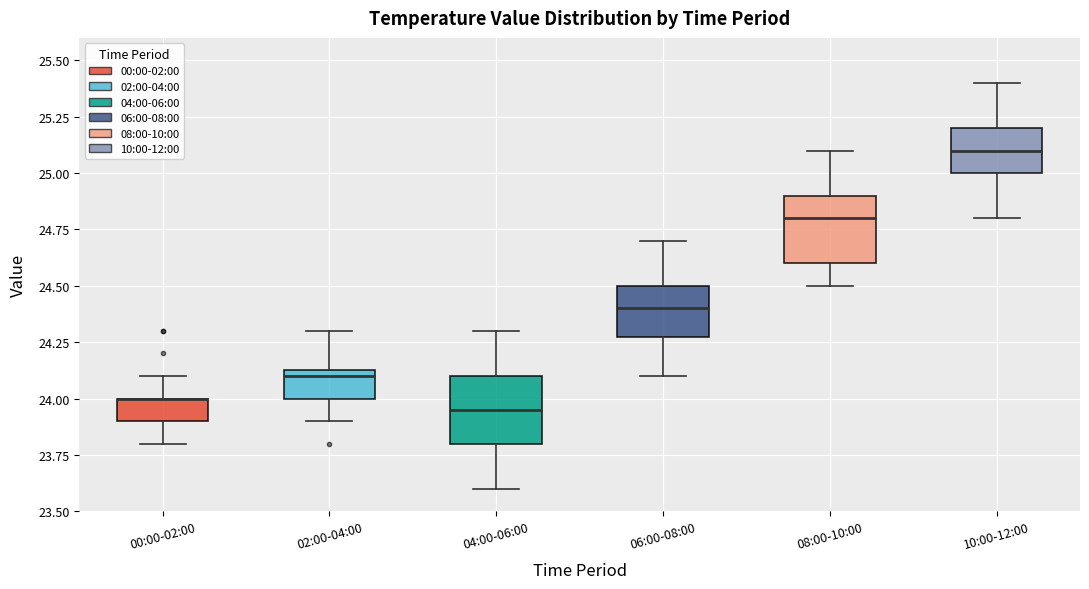

Reading left to right, transcribe this box plot: for each box, give where its median line is, the range the box spans, and where its two whiskers end, as read against the y-axis. The values are not printed on the chart, so give them approximately, as read against the axis.

00:00-02:00: median 24.00 (drawn on the box's upper edge), box 23.90 to 24.00, whiskers 23.80 to 24.10
02:00-04:00: median 24.10, box 24.00 to 24.15, whiskers 23.90 to 24.30
04:00-06:00: median 23.95, box 23.80 to 24.10, whiskers 23.60 to 24.30
06:00-08:00: median 24.40, box 24.30 to 24.50, whiskers 24.10 to 24.70
08:00-10:00: median 24.80, box 24.60 to 24.90, whiskers 24.50 to 25.10
10:00-12:00: median 25.10, box 25.00 to 25.20, whiskers 24.80 to 25.40